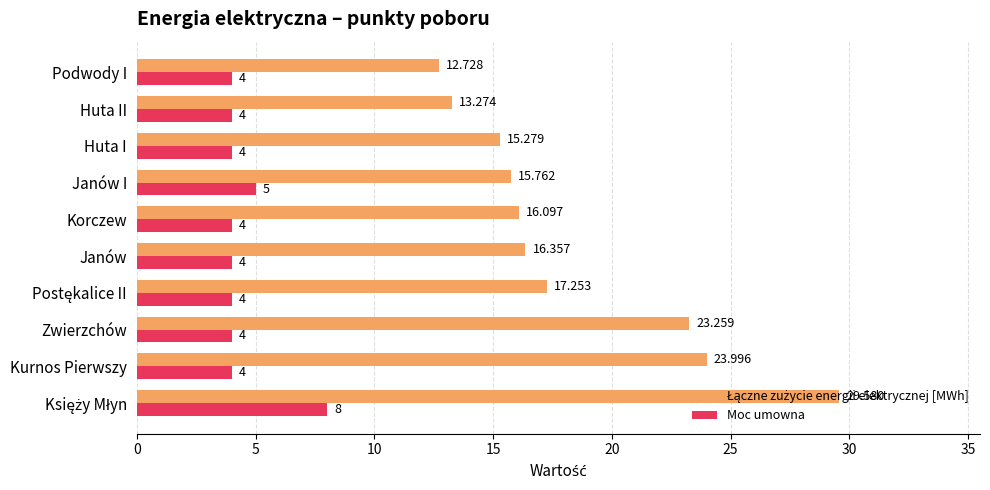

Where is Moc umowna nearest to the value 6?

Janów I